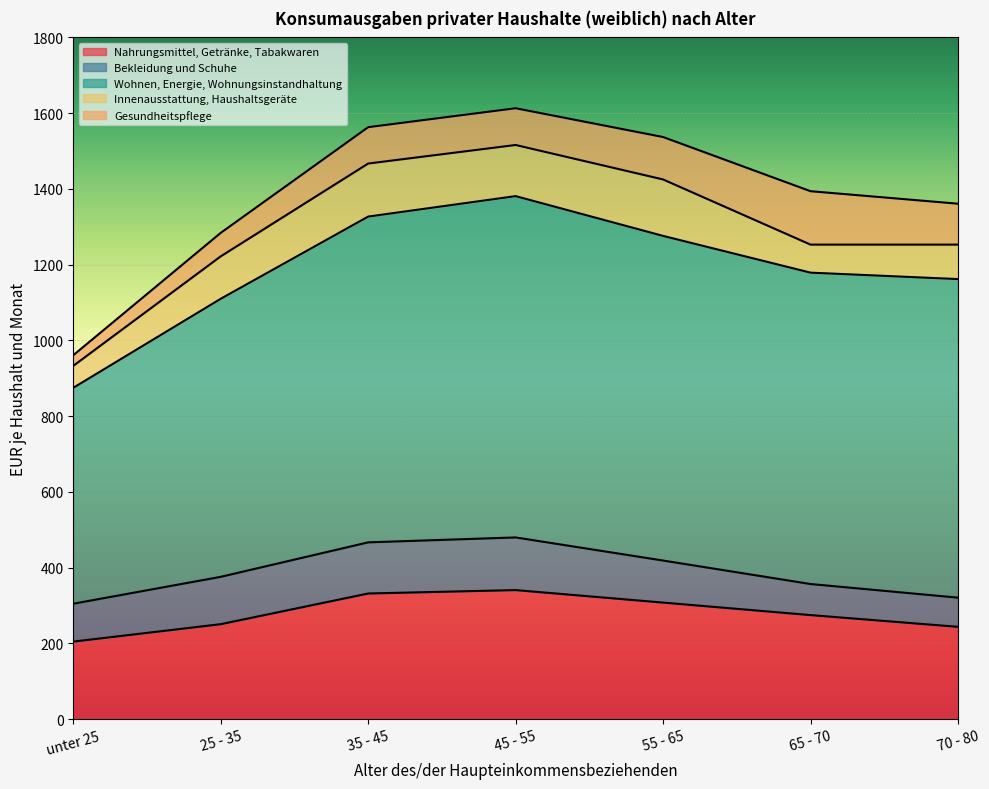

What is the value of the Gesundheitspflege point at the 2nd from the left?

62